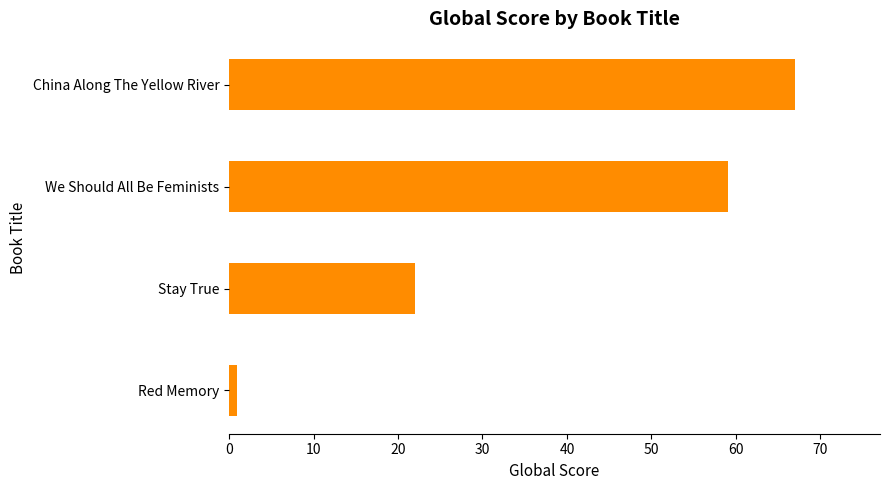

What is the label of the 3rd bar from the top?

Stay True